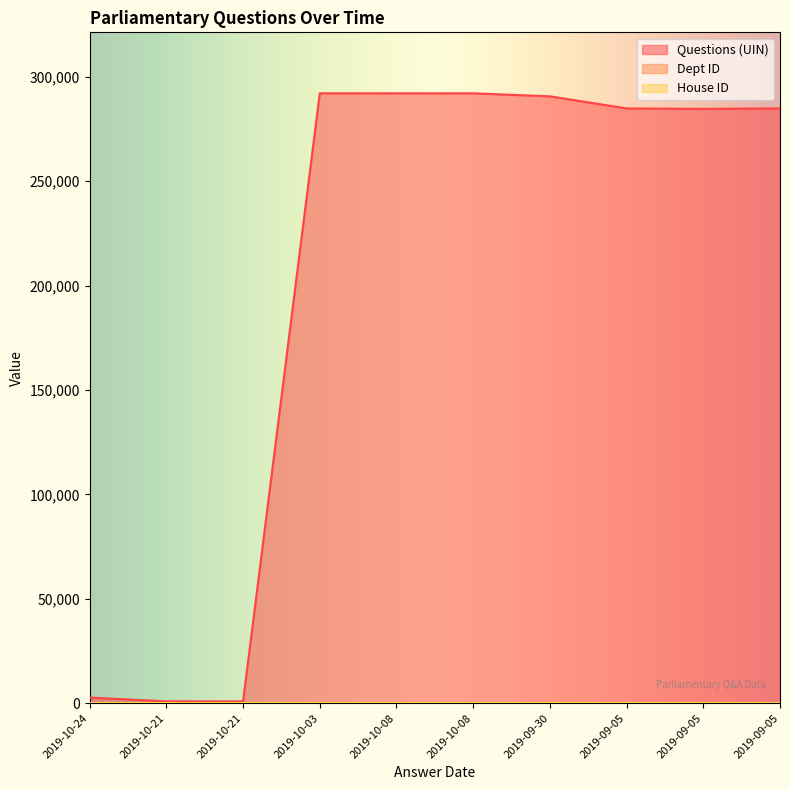

True or false: Questions (UIN) has more than 0 points higher than both neighbors.

True